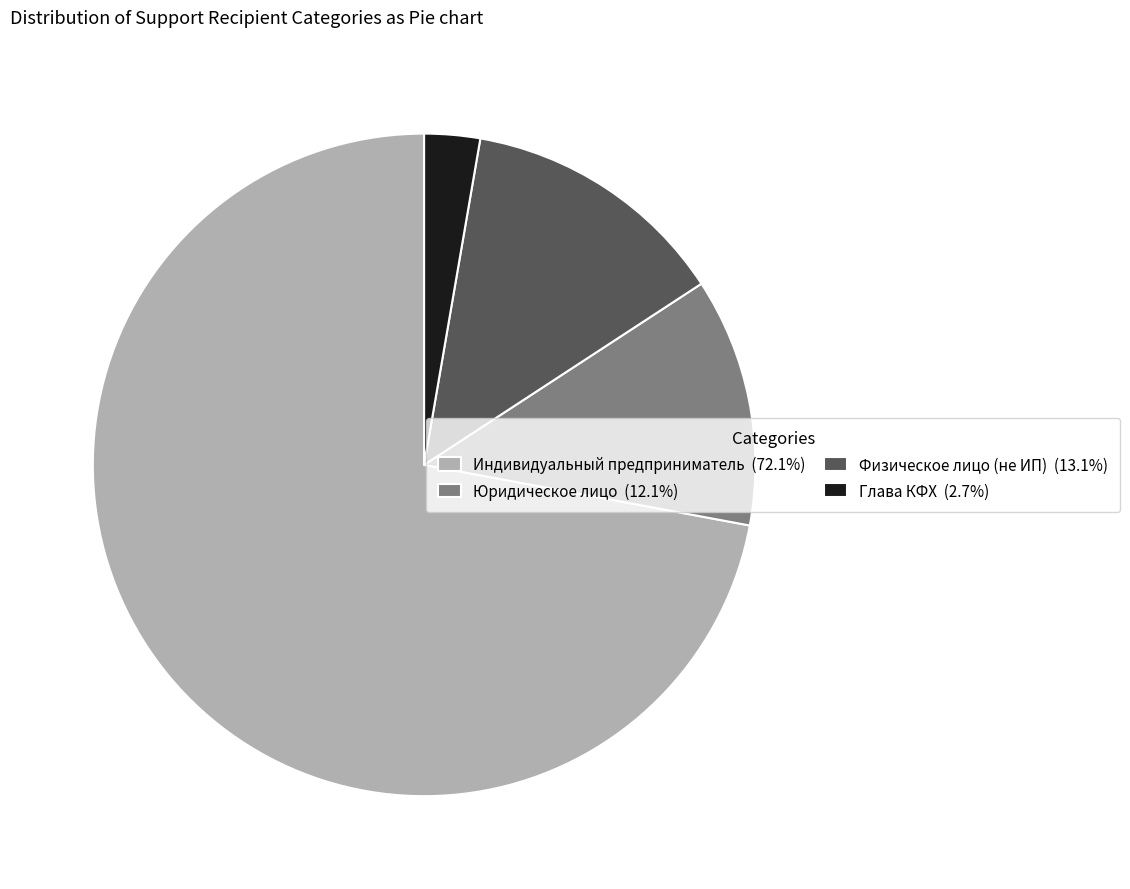

Is there any slice that represents more than half of the pie?

Yes